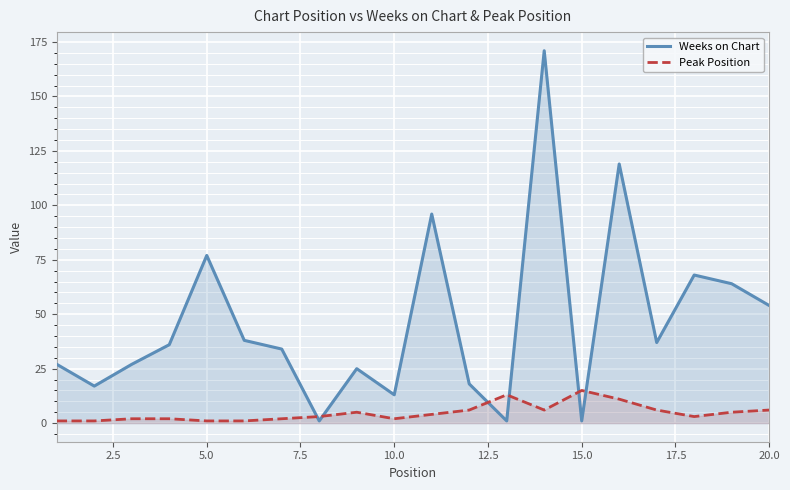

After their last crossing, which series has the higher values: Peak Position or Weeks on Chart?

Weeks on Chart